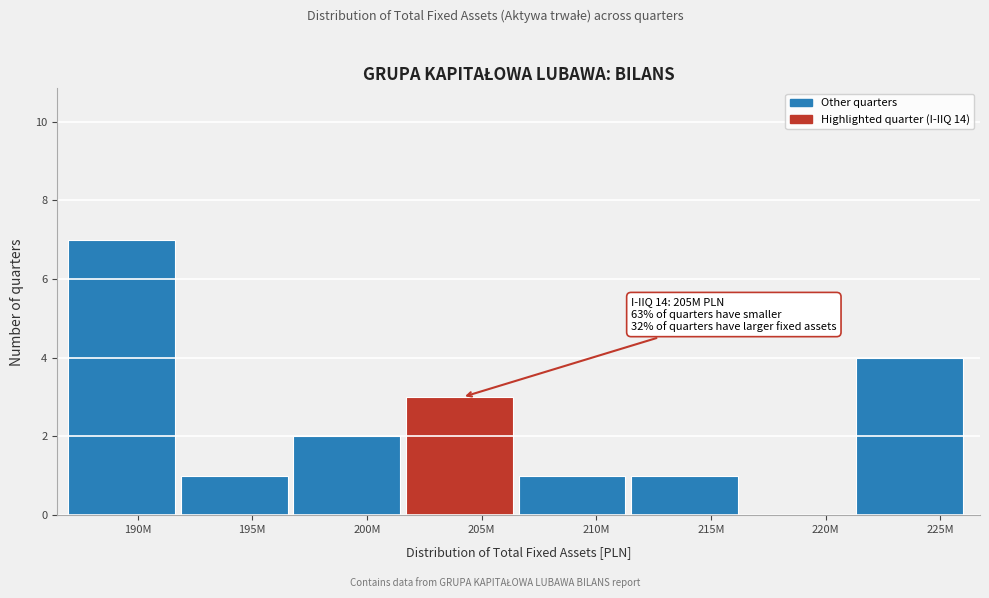

Reading left to right, transcribe all the data shown in this chart.

190M=7	195M=1	200M=2	205M=3	210M=1	215M=1	220M=0	225M=4